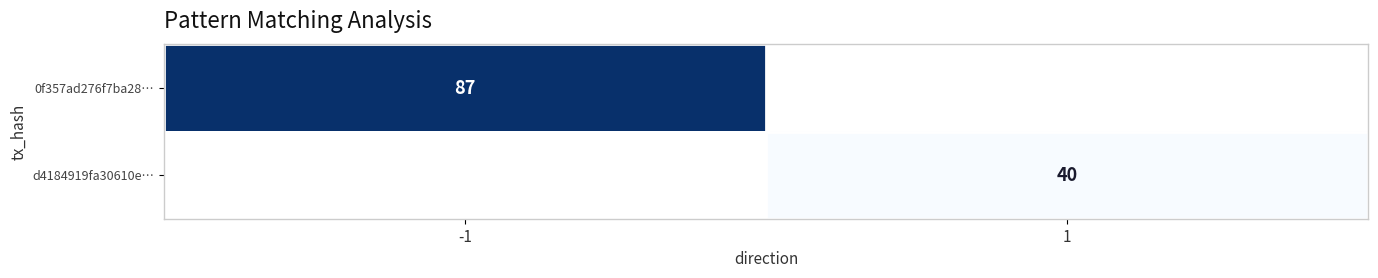

What is the greatest value displayed?

87.0